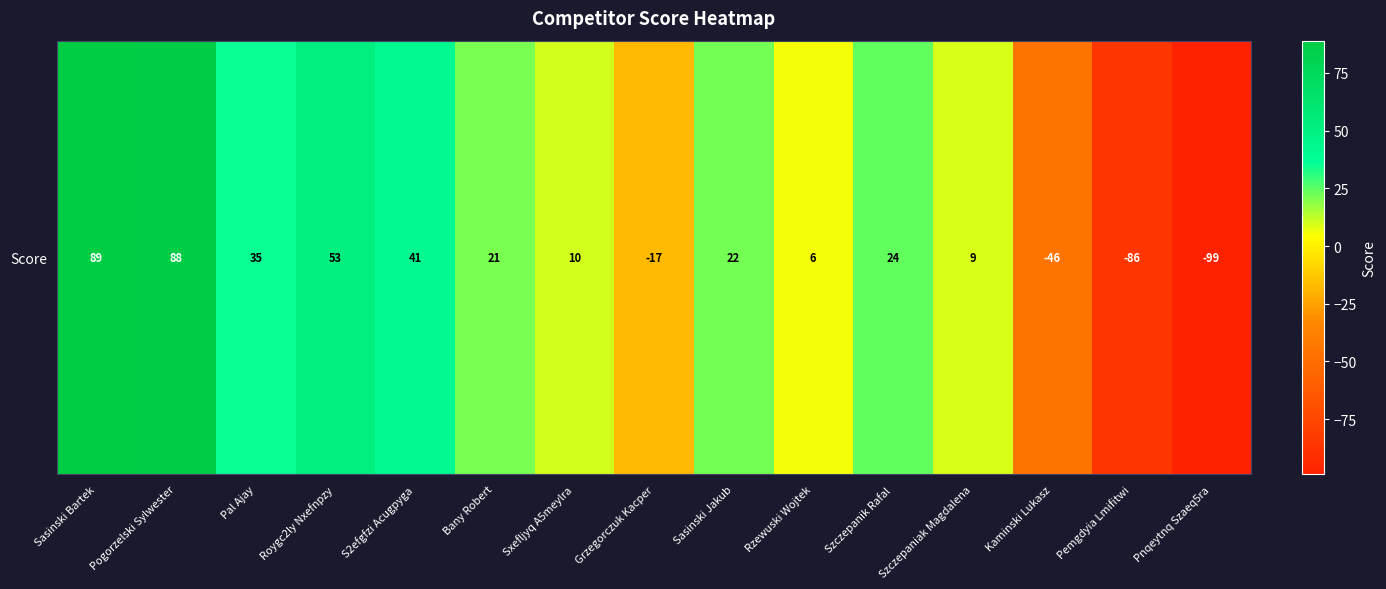

How many negative values are there?

4